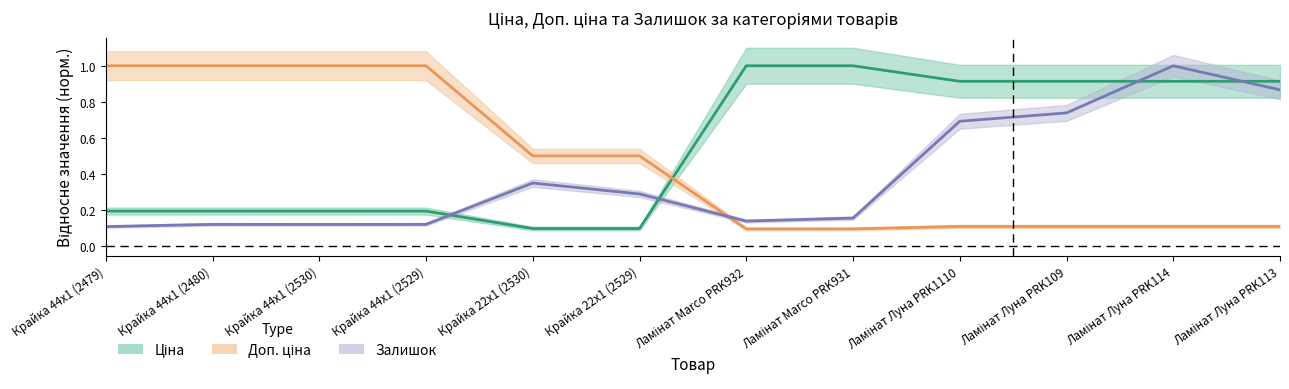

Does the chart have visible grid lines?

No